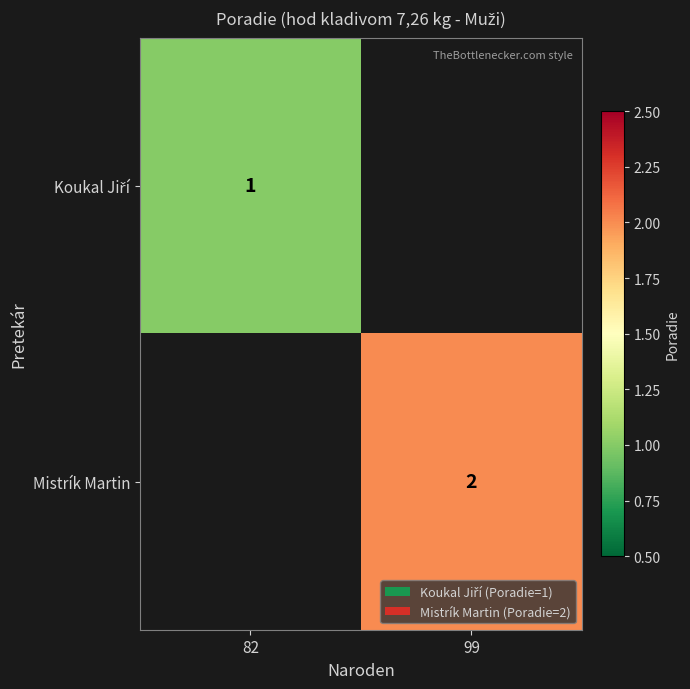

True or false: Mistrík Martin has a value of 1 at 99.

False